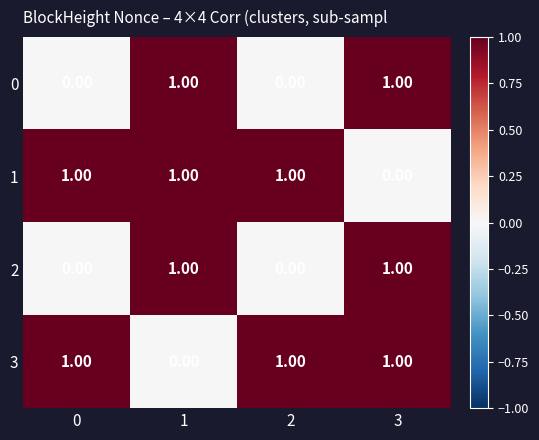

What is the sum of all 3 values?

3